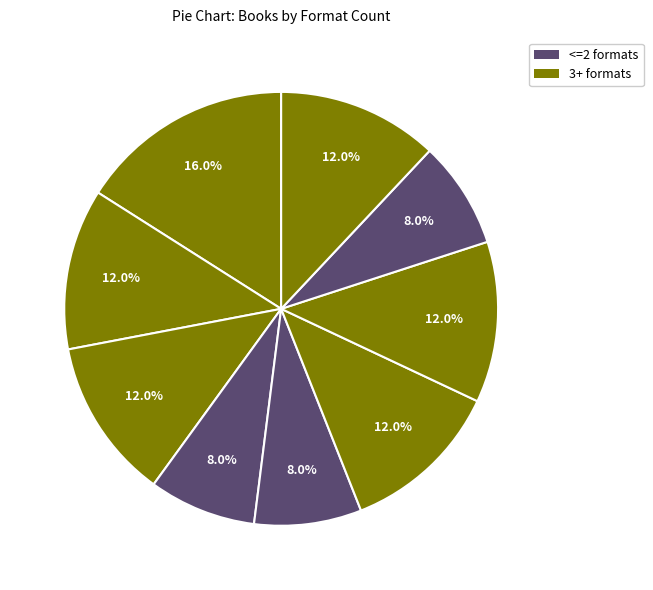

How many segments does this pie chart have?

9